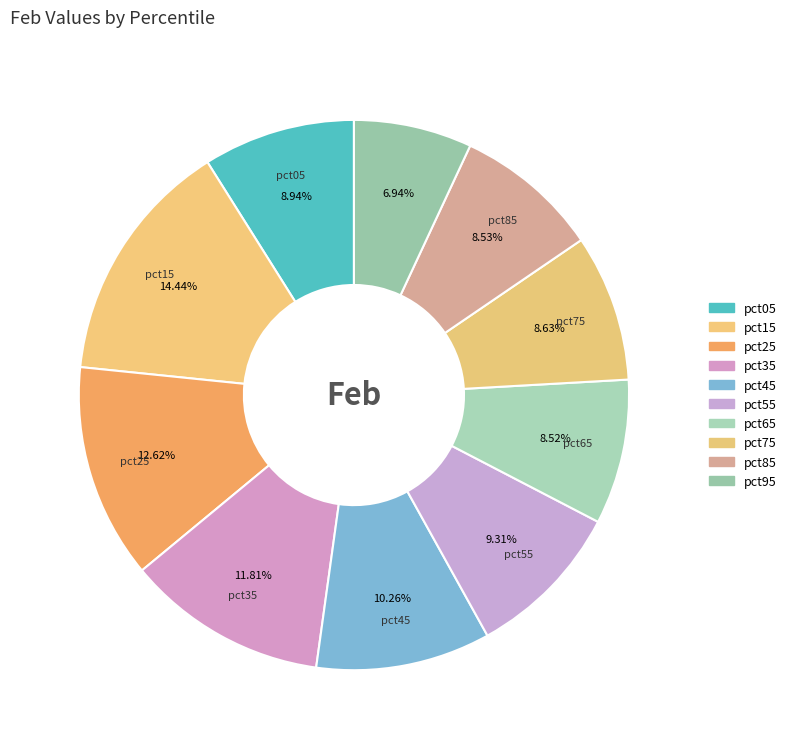

How many segments does this pie chart have?

10